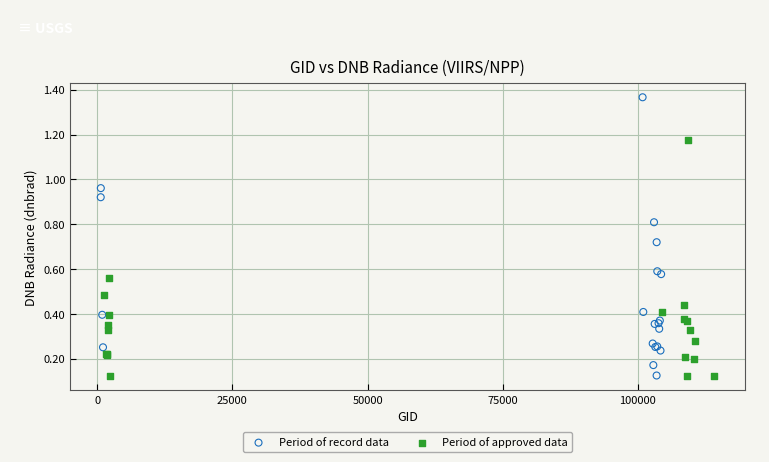

Which series contains the highest Y value?

Period of record data